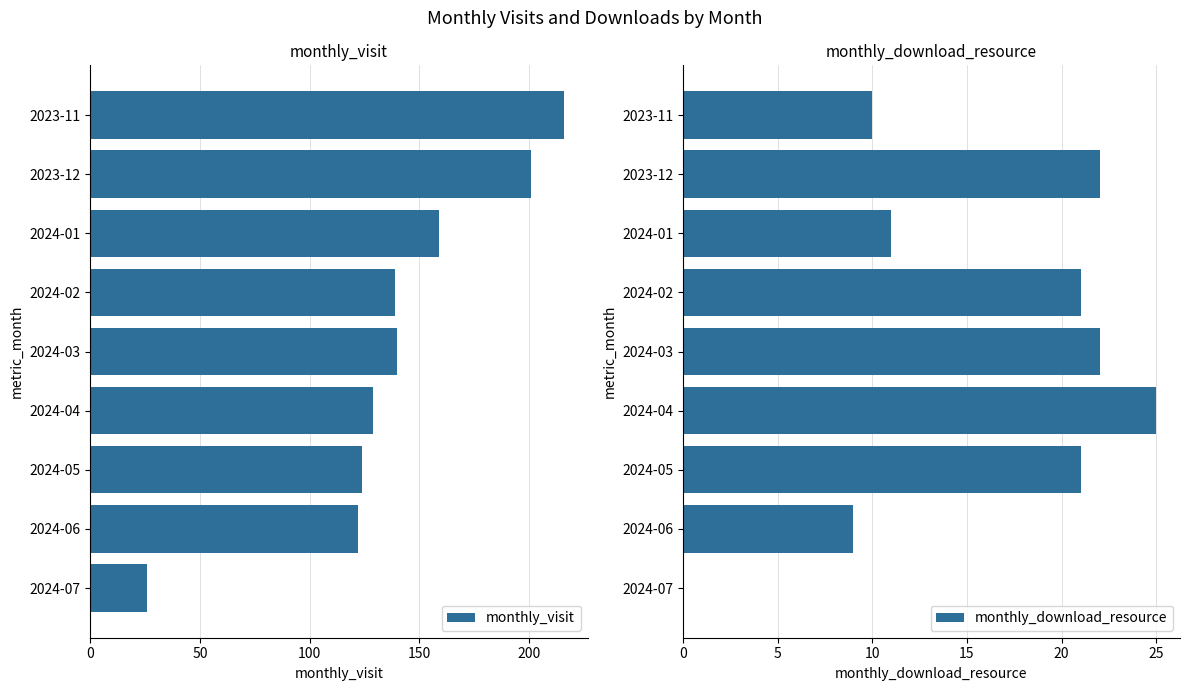

What is the sum of the monthly_visit values at 2024-01 and 2024-05?

283